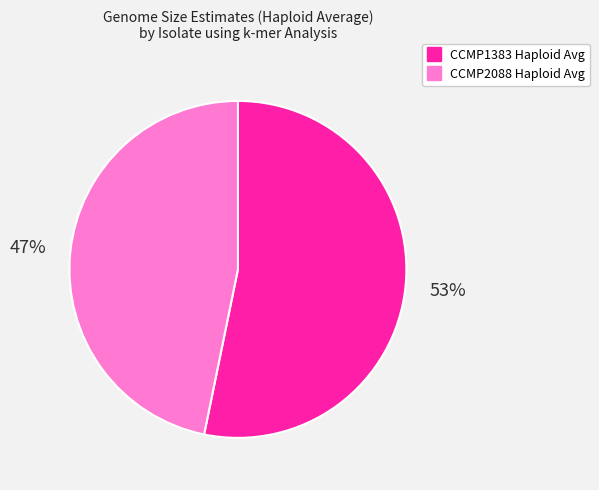

Which category has the smallest portion of the pie?

CCMP2088 Haploid Avg